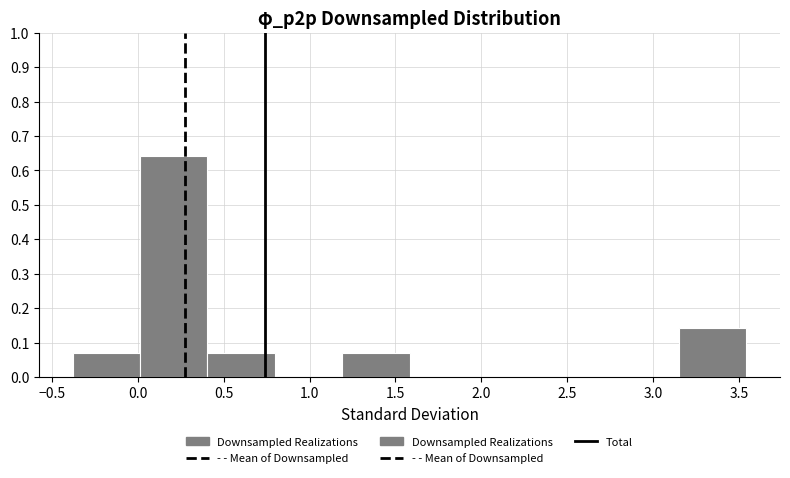

Over which range of the x-axis is the bar tallest?

0.00 to 0.40